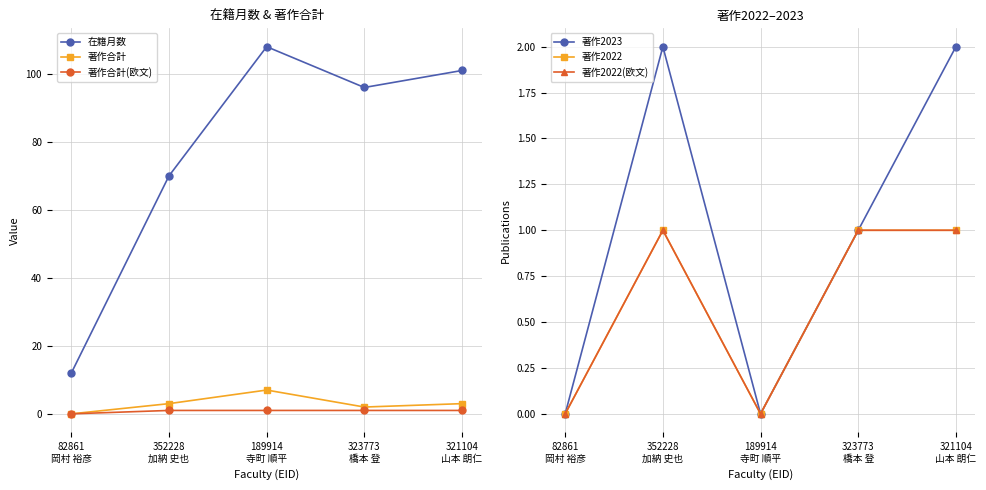

True or false: 在籍月数 and 著作2022(欧文) cross at least once.

False